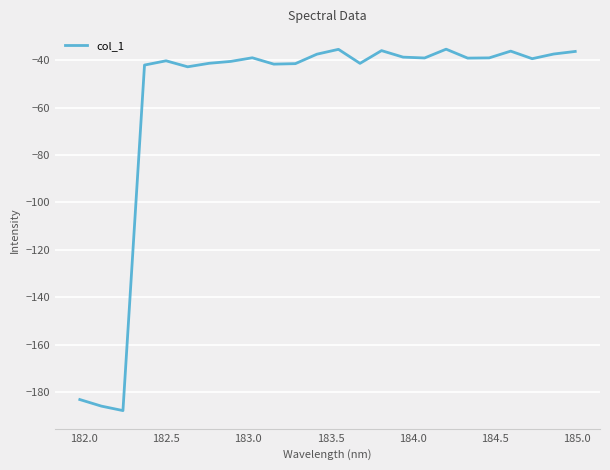

What is the minimum value shown in the chart?

-187.9